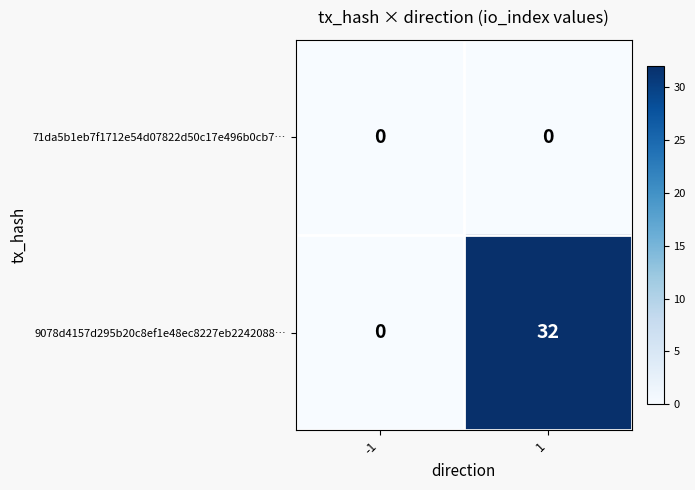

What is the difference between the highest and lowest values at 1?

32